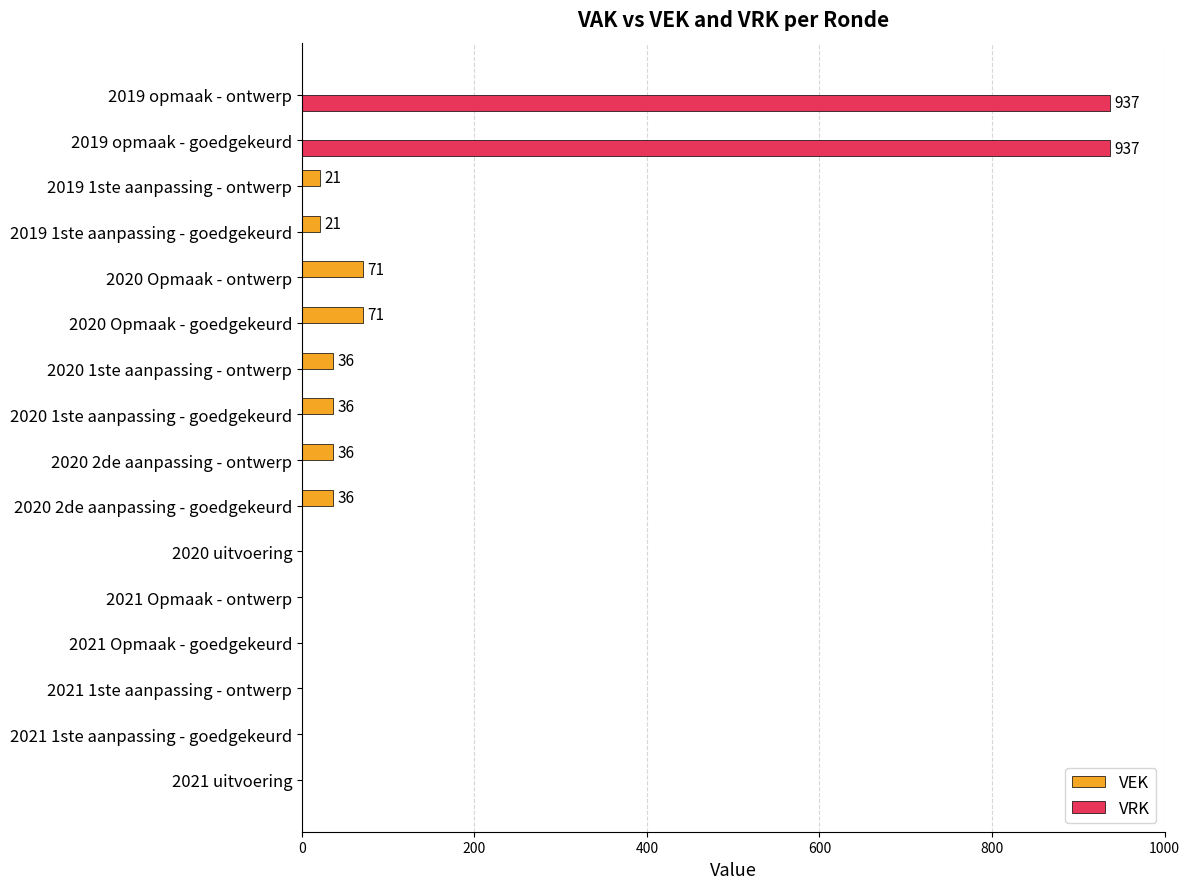

Is the value of VEK at 2020 Opmaak - ontwerp greater than the value of VRK at 2021 uitvoering?

Yes